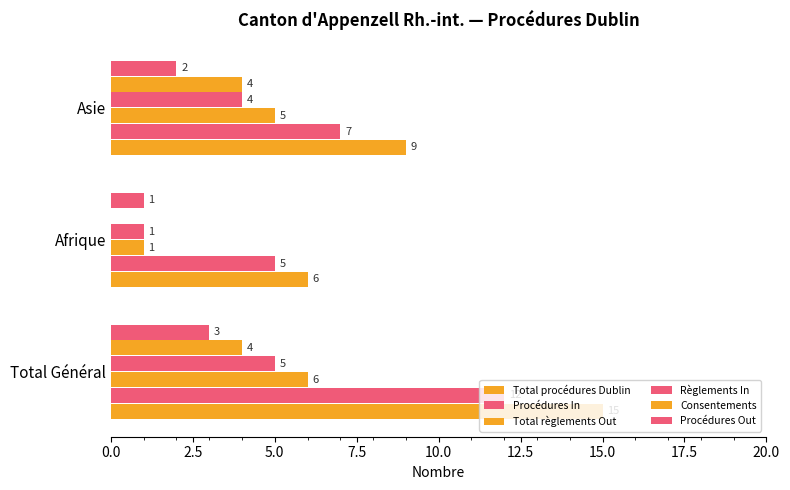

How many data points does each series have?

3